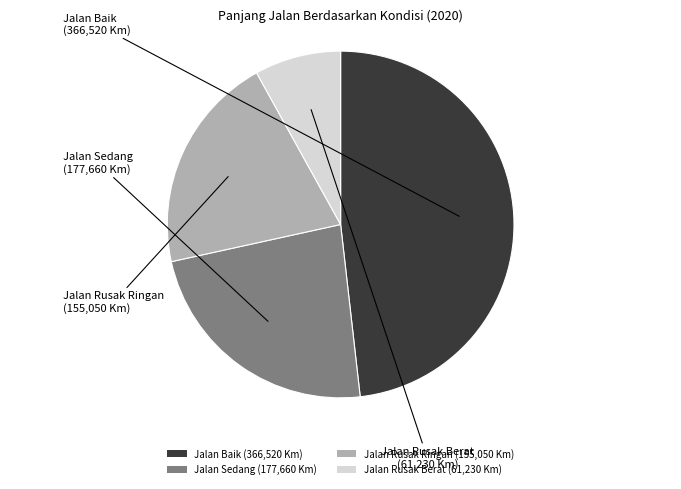

Approximately how many times larger is the value at Jalan Sedang compared to Jalan Rusak Ringan?

1.1